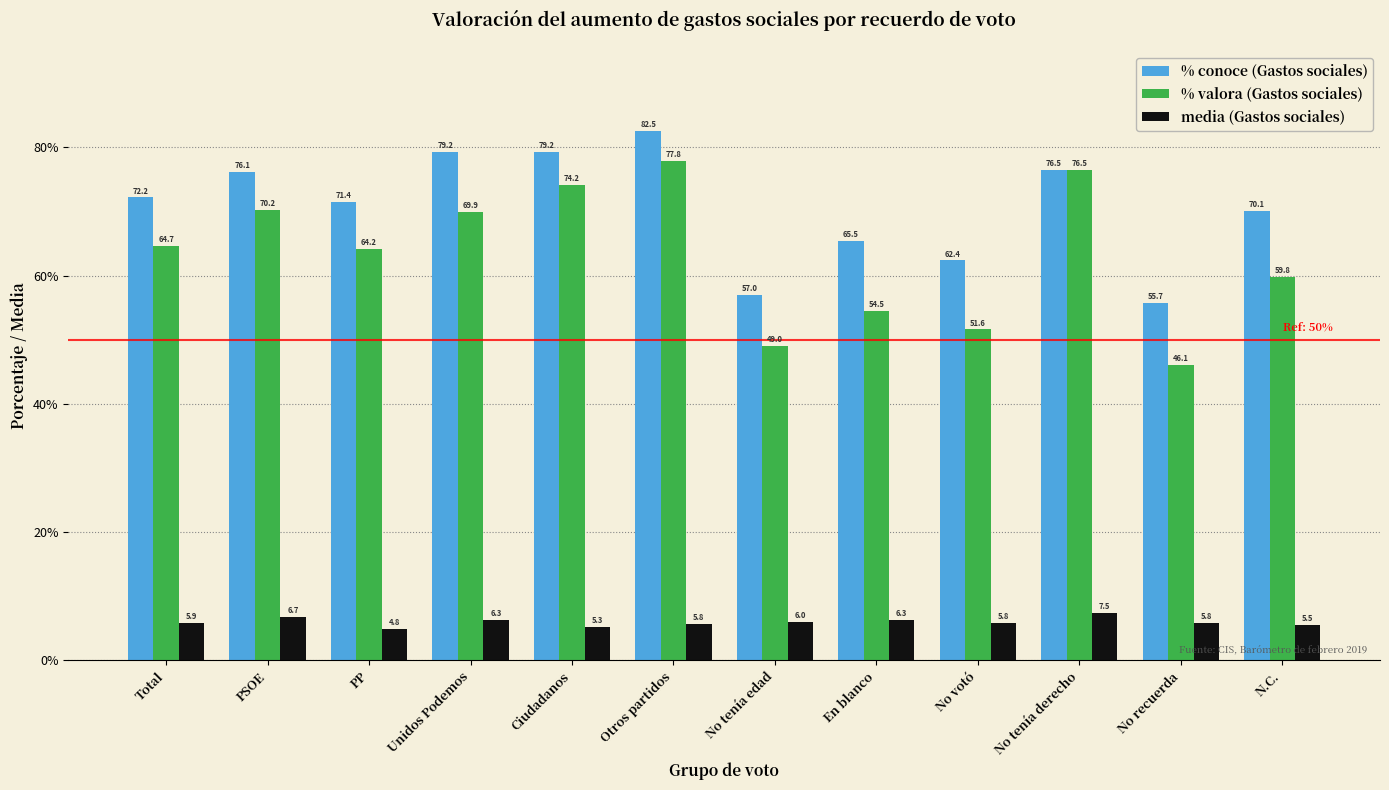

Where does the % conoce (Gastos sociales) series first go above 72?

Total